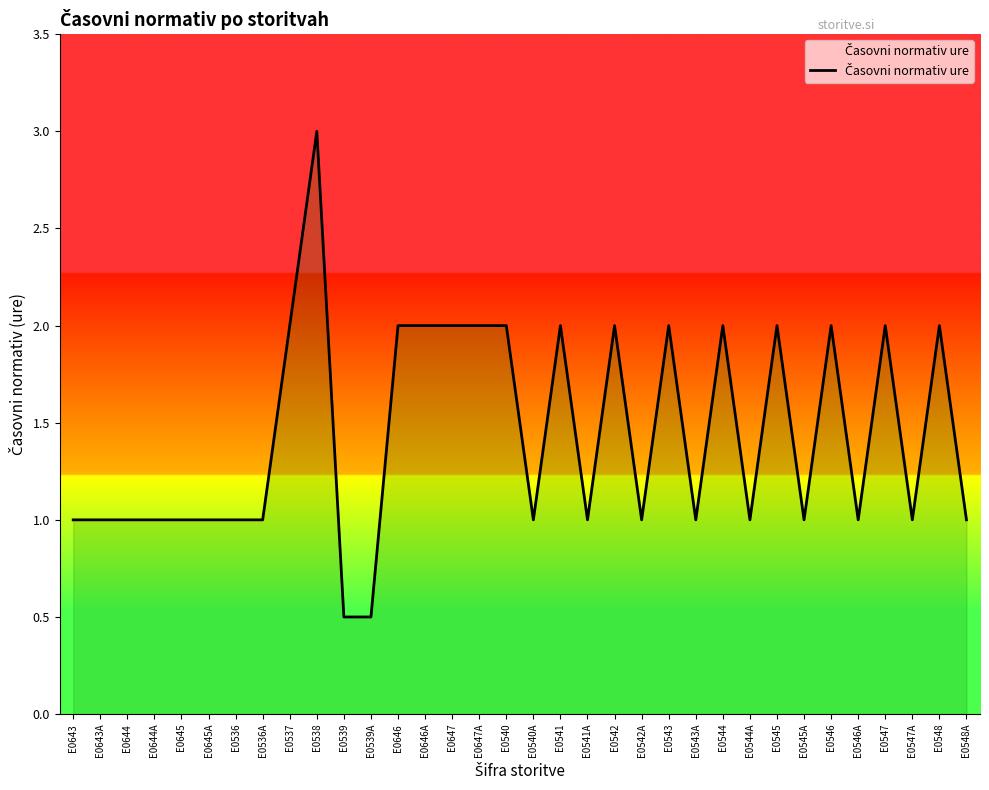

What is the minimum value shown in the chart?

0.5